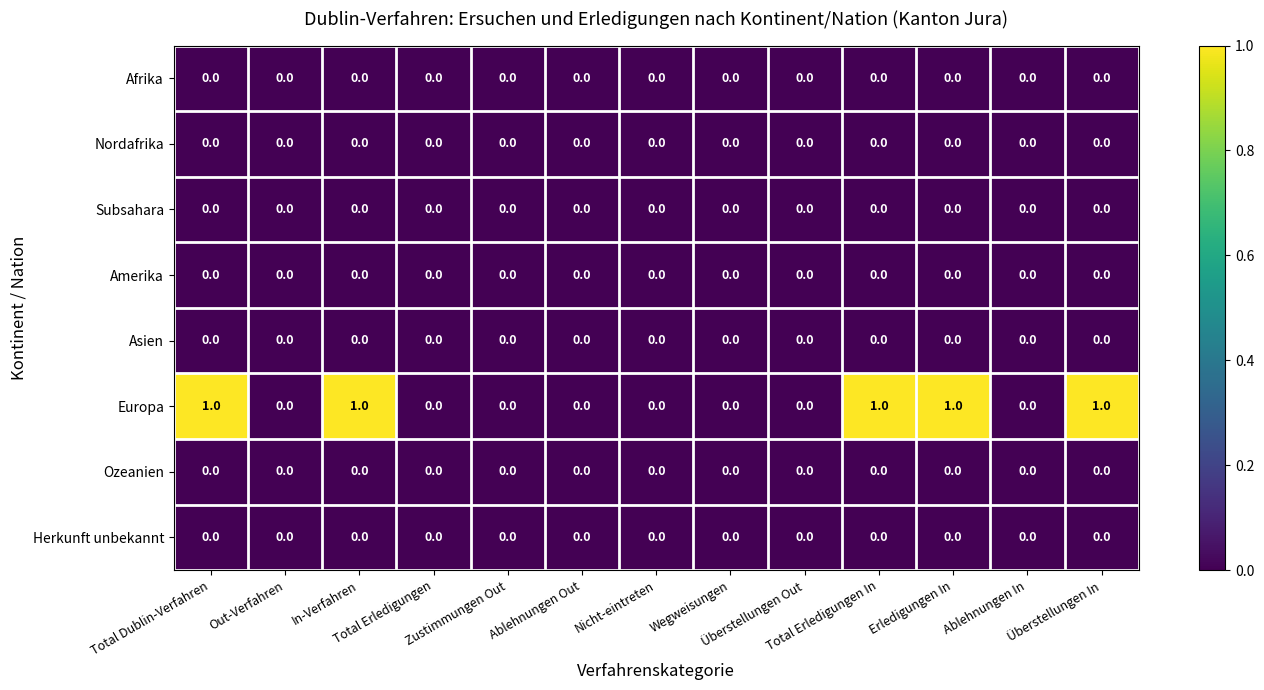

Which series has the largest total across all categories?

Europa